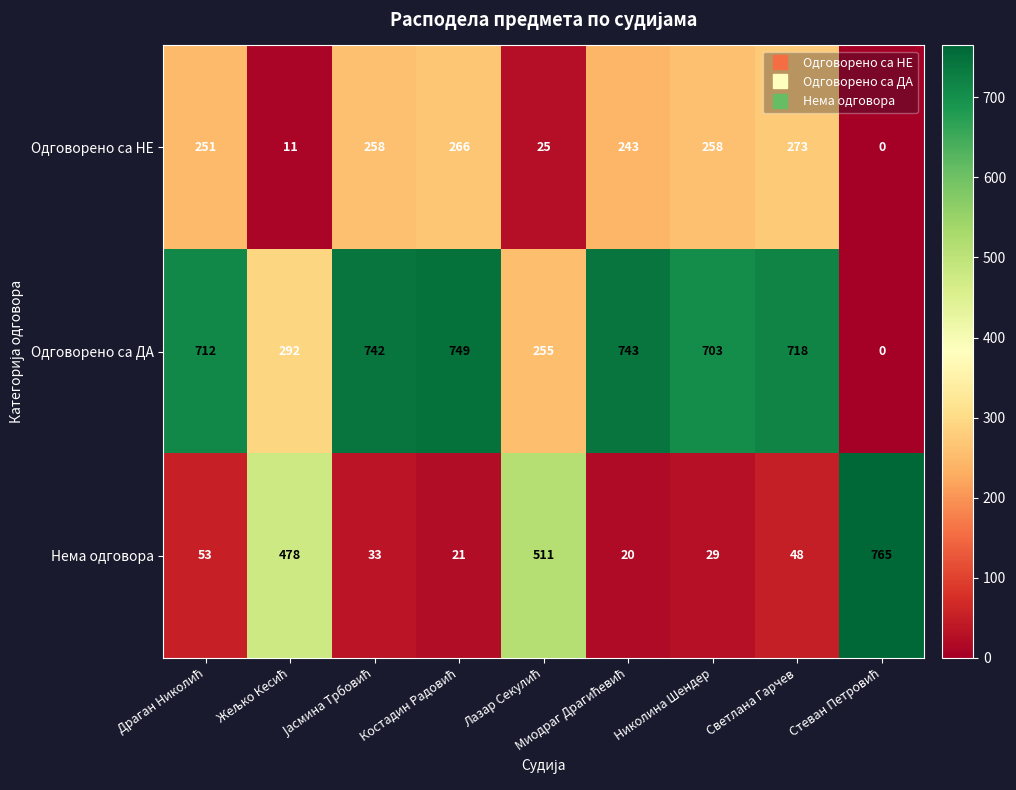

What is the average value of the Одговорено са ДА series?

546